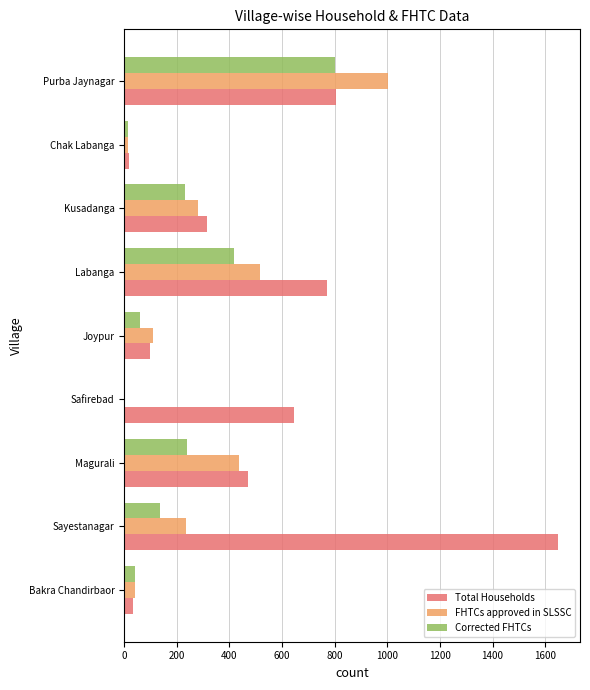

What is the greatest value displayed?

1650